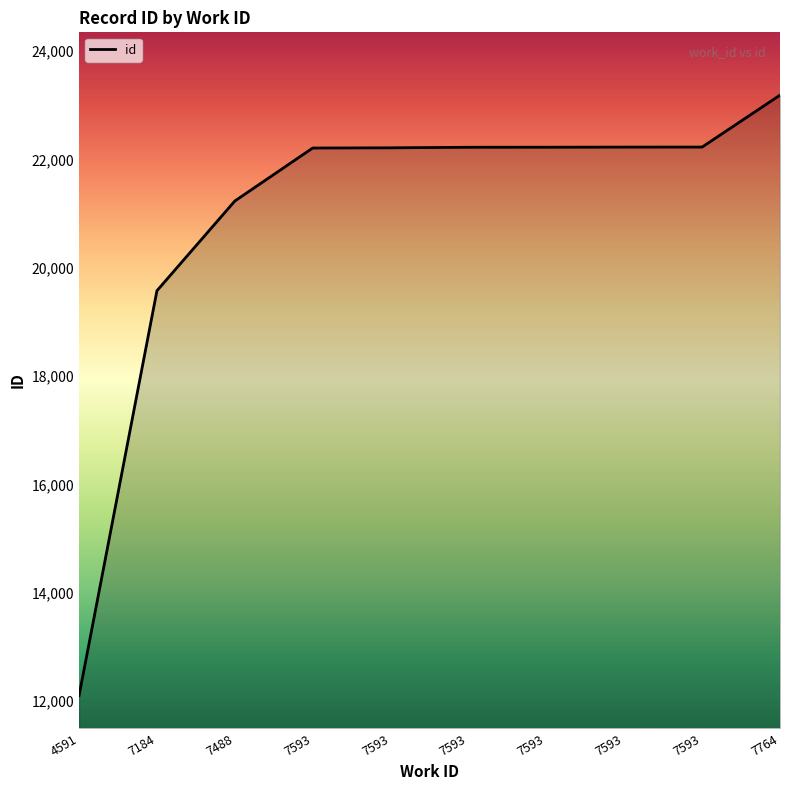

Approximately how many times larger is the value at 7593 compared to 7593?

1.0